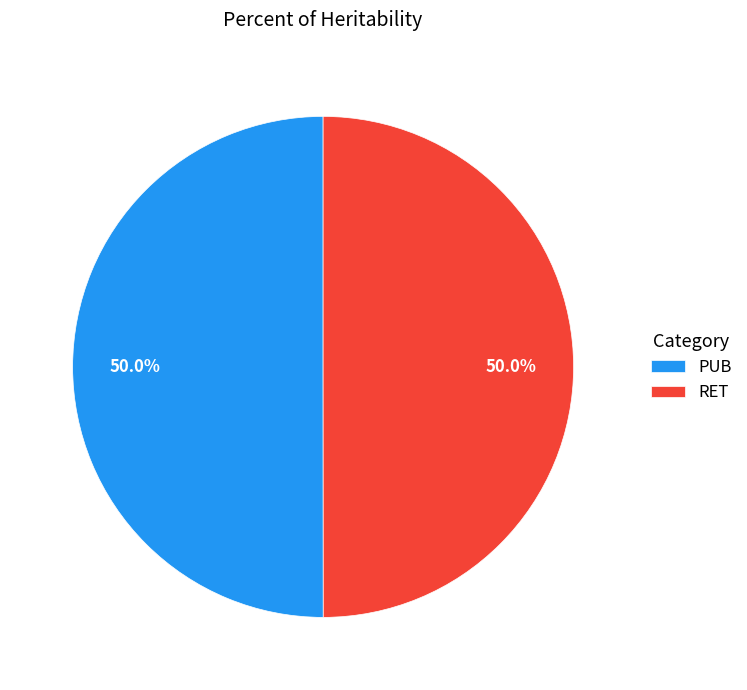

How much of the chart is everything except PUB?

50.0%